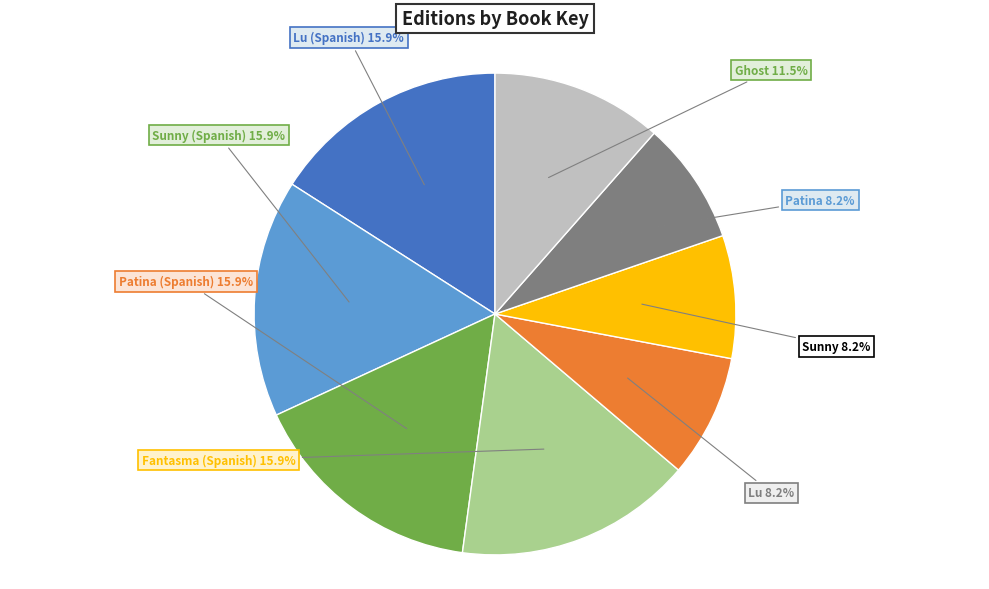

Does any single category account for the majority?

No